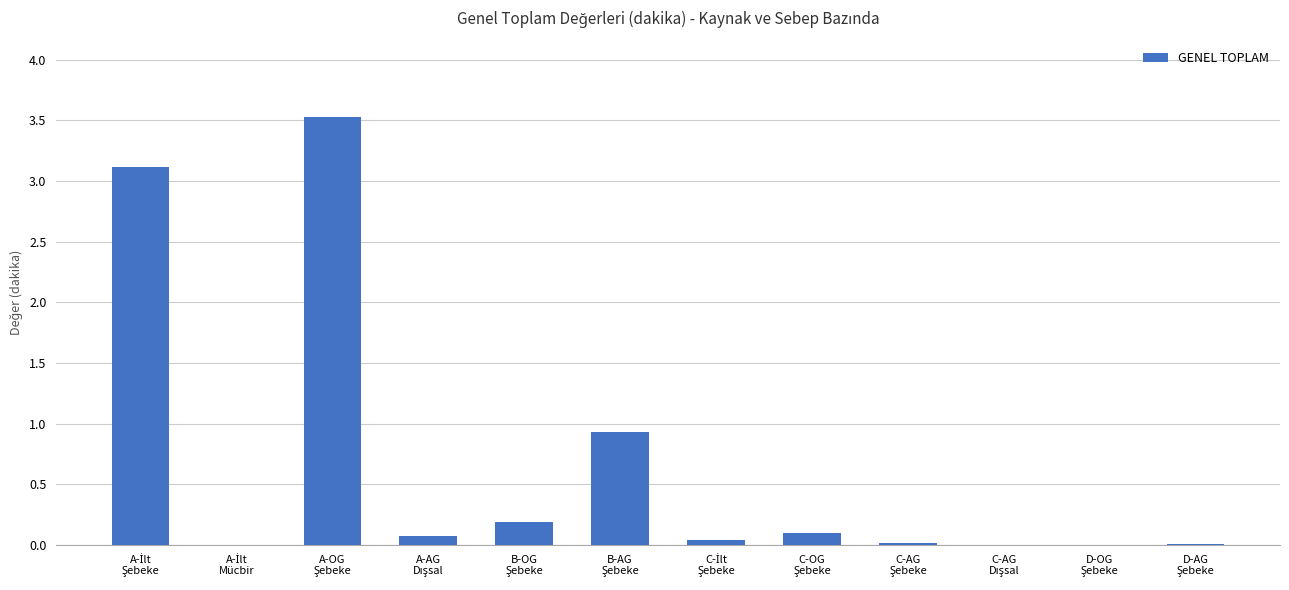

What is the sum of all values?

8.0